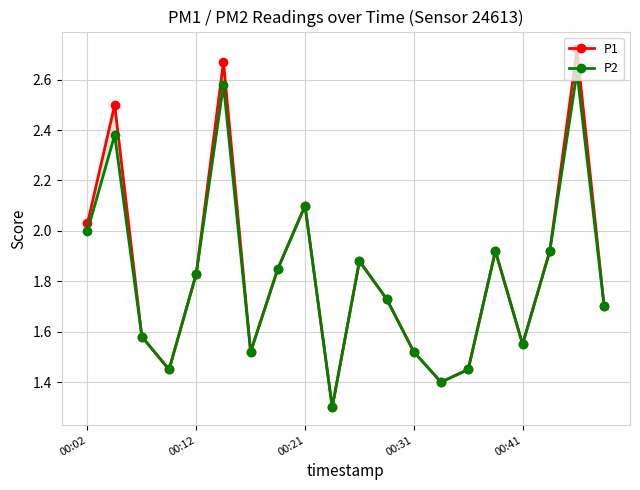

The value of P1 at 17 is 1.9. True or false?

True